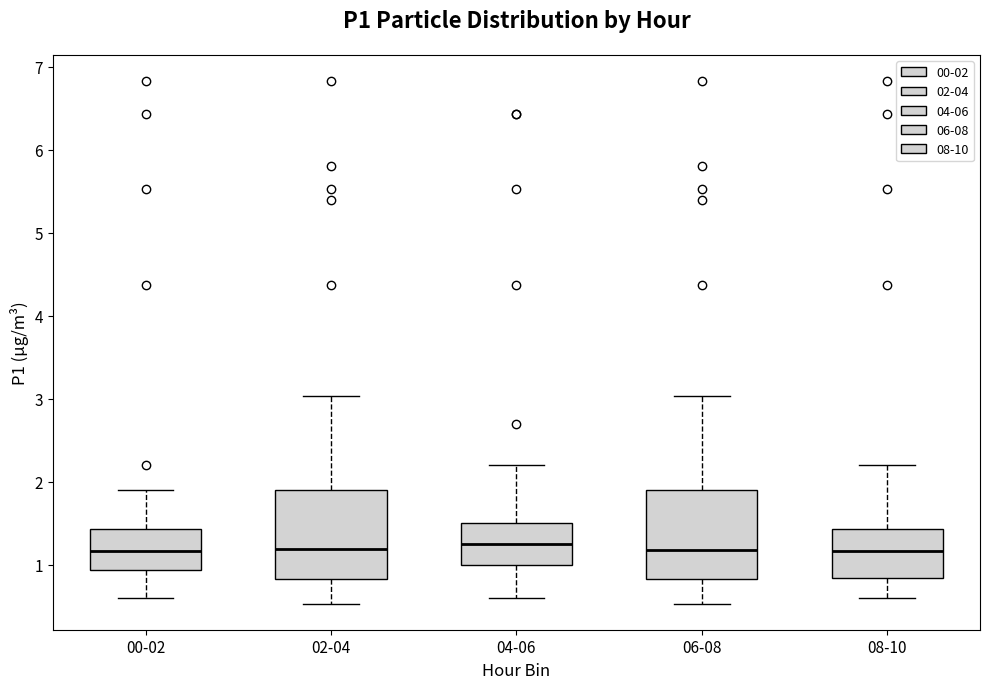

Reading left to right, transcribe this box plot: for each box, give where its median line is, the range the box spans, and where its two whiskers end, as read against the y-axis. The values are not printed on the chart, so give them approximately, as read against the axis.

00-02: median 1.2, box 0.9 to 1.4, whiskers 0.6 to 1.9
02-04: median 1.2, box 0.8 to 1.9, whiskers 0.5 to 3.0
04-06: median 1.3, box 1.0 to 1.5, whiskers 0.6 to 2.2
06-08: median 1.2, box 0.8 to 1.9, whiskers 0.5 to 3.0
08-10: median 1.2, box 0.8 to 1.4, whiskers 0.6 to 2.2